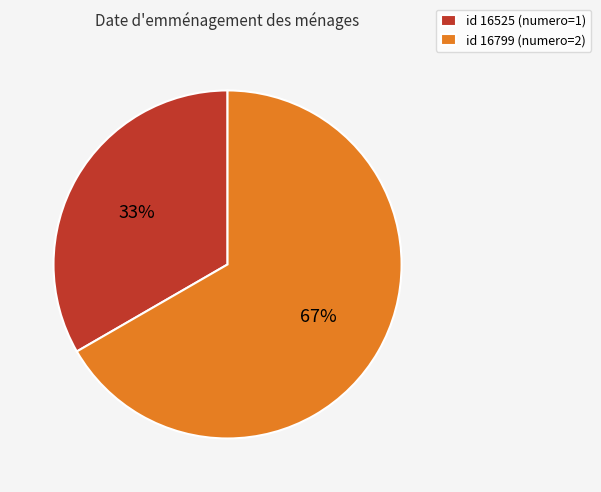

The id 16525 (numero=1) slice represents 22% of the pie. True or false?

False